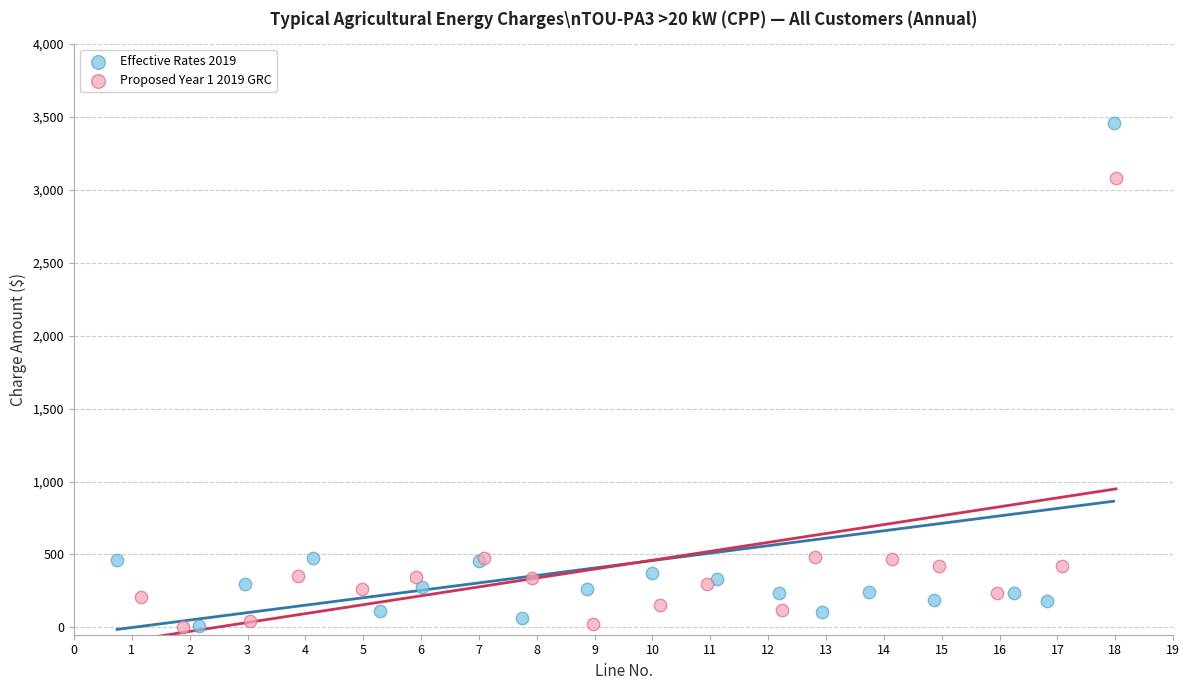

Which series has the largest Y range (max minus min)?

Effective Rates 2019